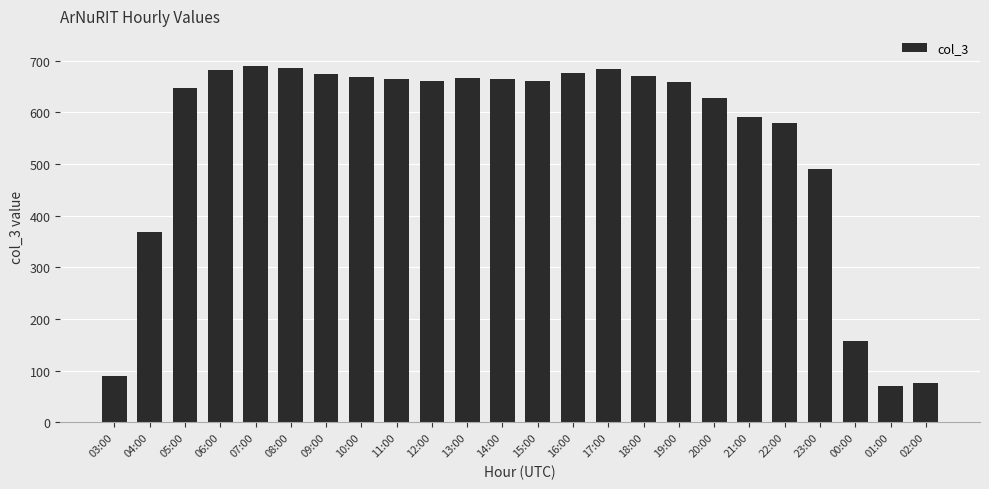

What is the label of the 19th bar from the left?

21:00